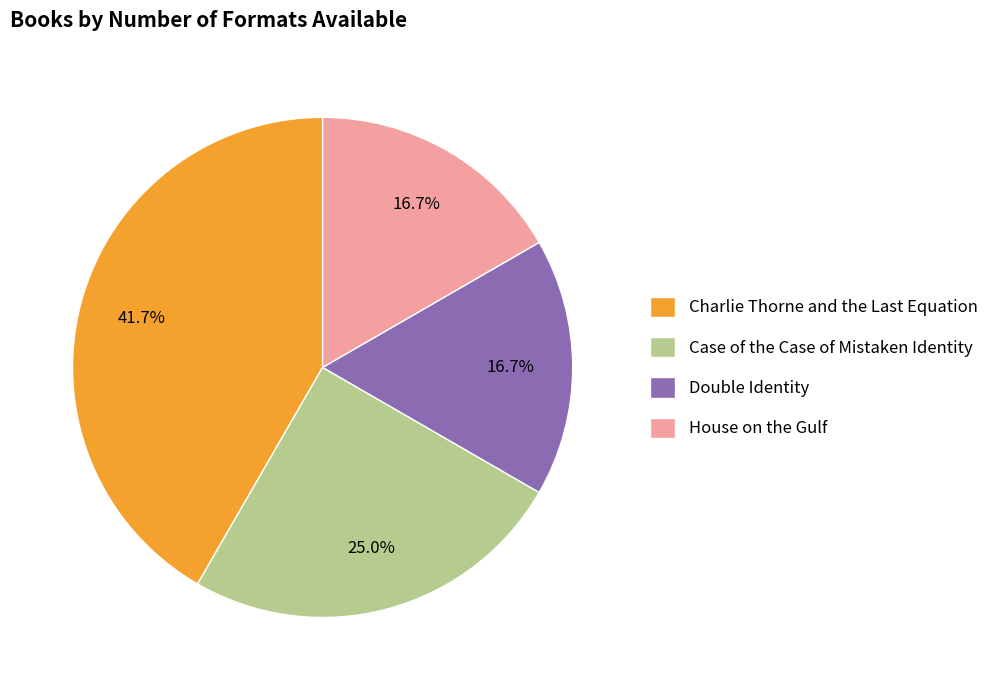

To the nearest percent, what is the average slice percentage?

25%